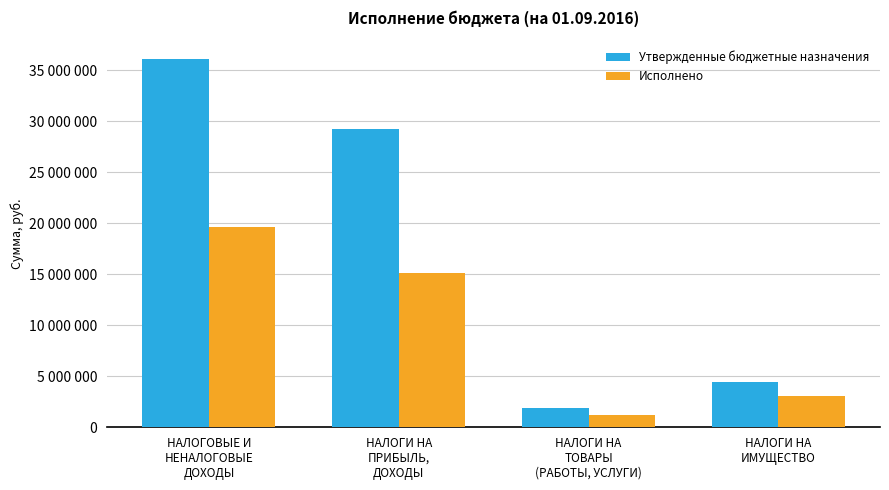

Reading left to right, list all the values displayed in this chart.

Утвержденные бюджетные назначения: 36154500.0	29288800.0	1921500.0	4444500.0
Исполнено: 19647023.2	15100203.6	1210575.4	3059045.0